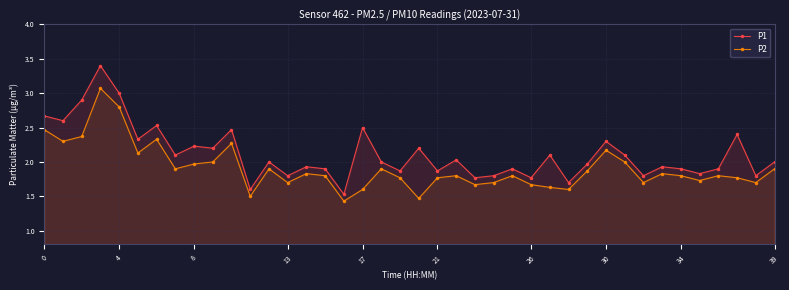

At 30, list the series in order from smallest to largest.

P2, P1